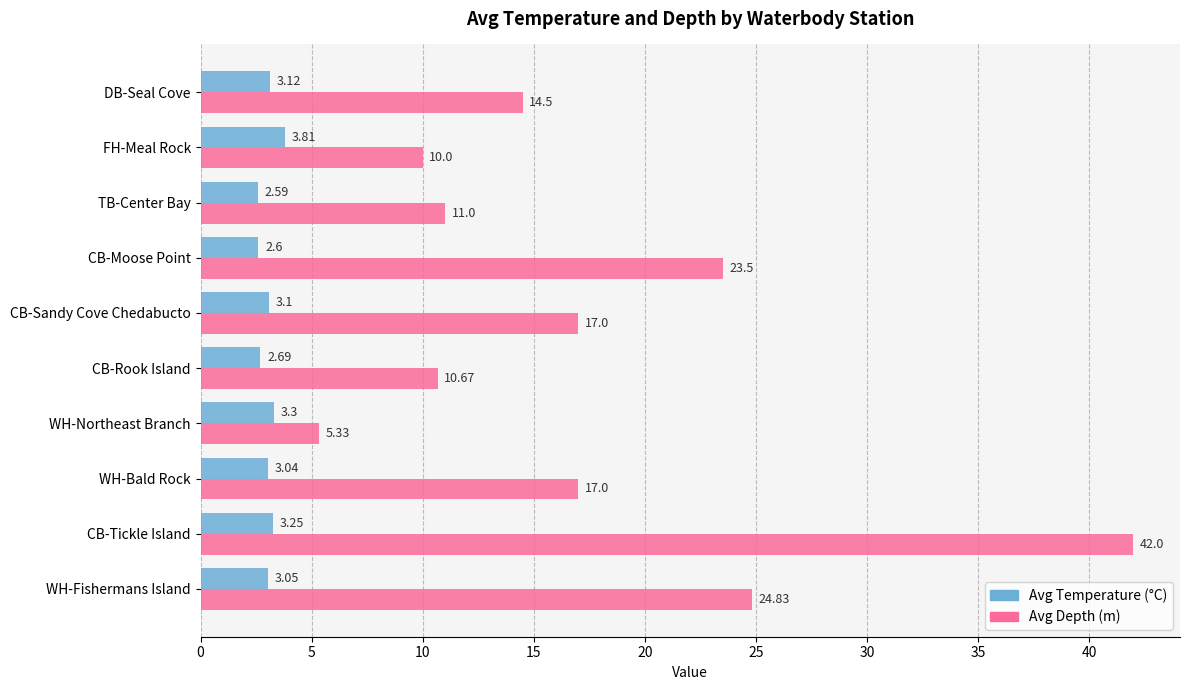

What is the spread (max minus min) of values at TB-Center Bay?

8.4